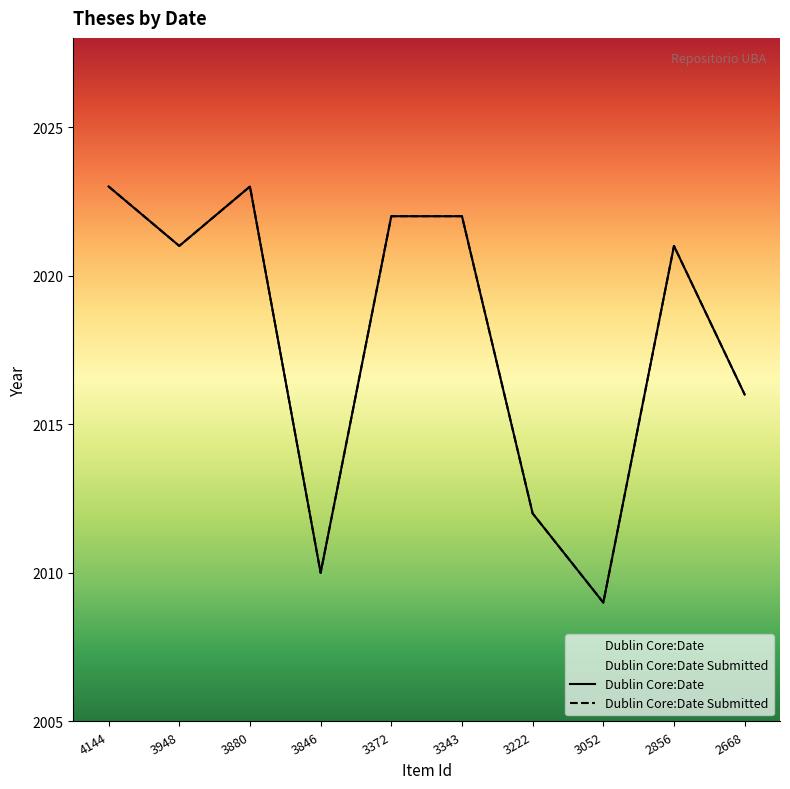

At 3052, list the series in order from largest to smallest.

Dublin Core:Date, Dublin Core:Date Submitted